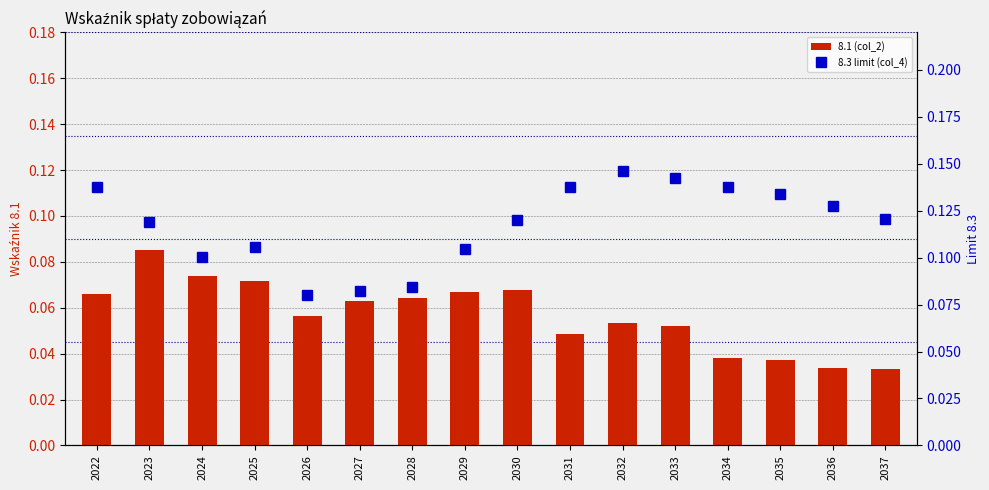

The value of 8.1 (col_2) at 2029 is 0.1. True or false?

True